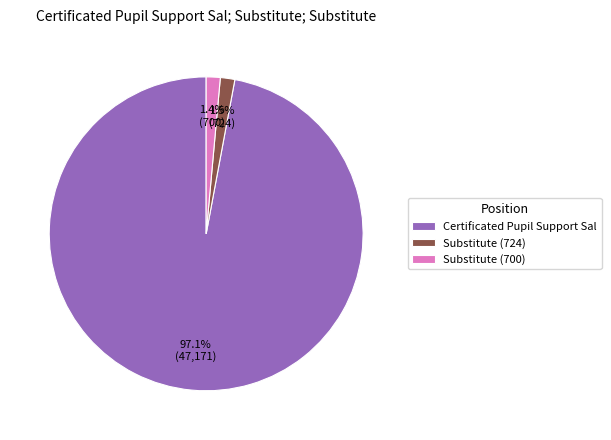

The Substitute (700) slice represents 11% of the pie. True or false?

False